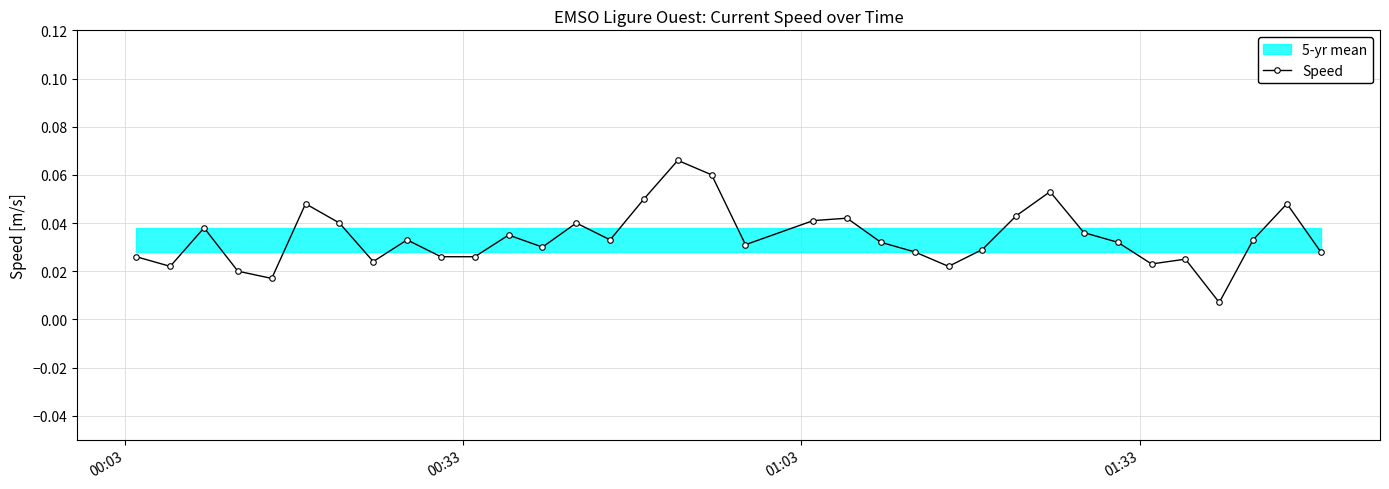

True or false: Speed has more than 1 interior local peaks.

True